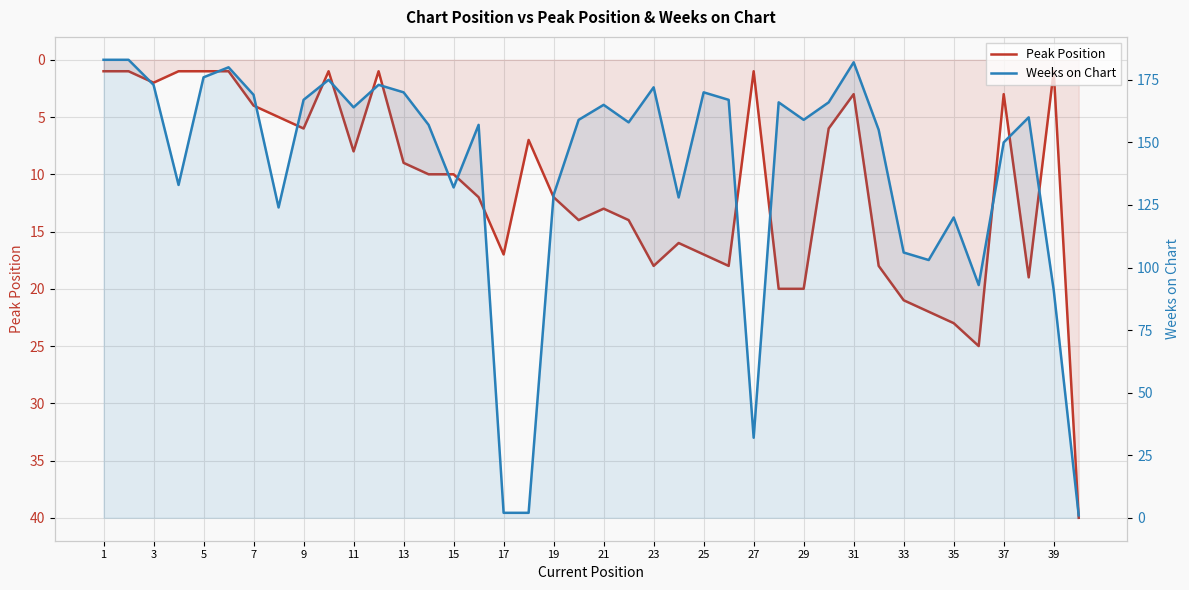

What is the maximum value for Weeks on Chart?

183